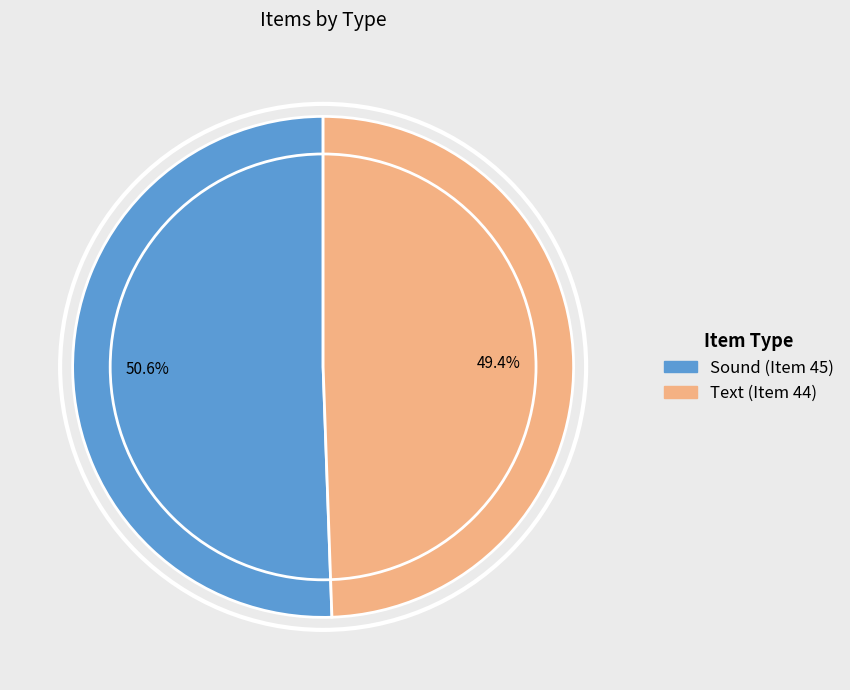

What is the smallest slice in the pie chart?

Text (Item 44)